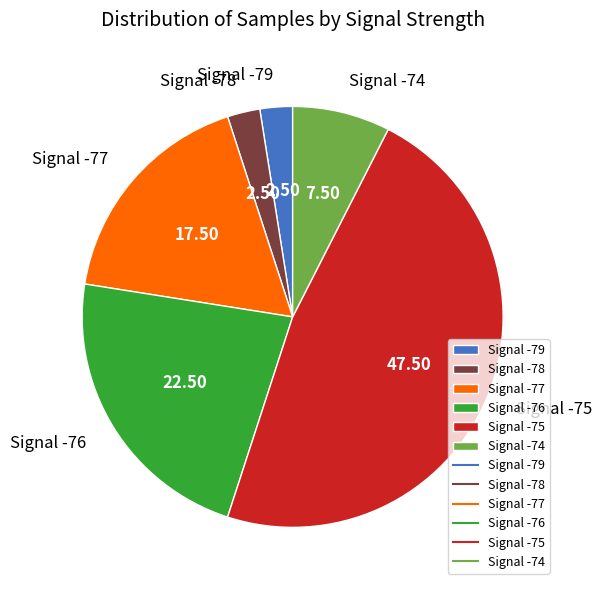

Is there any slice that represents more than half of the pie?

No